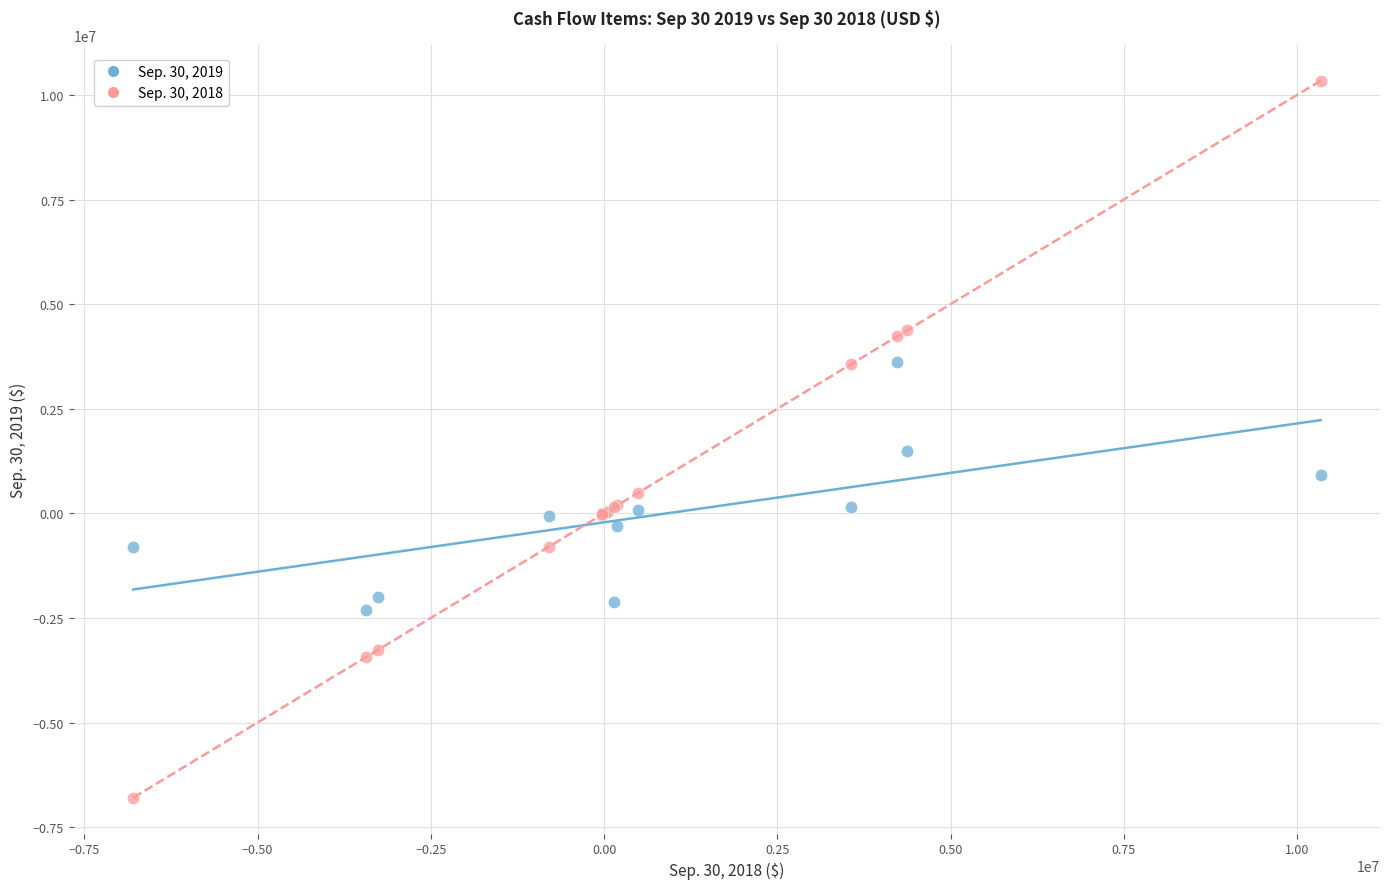

Which series contains the highest Y value?

Sep. 30, 2018